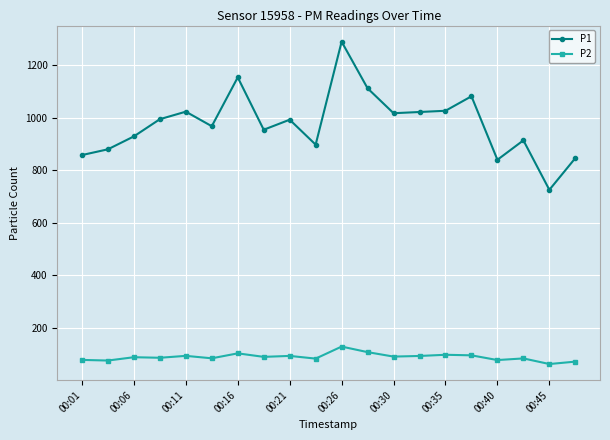

Count the number of categories in the chart.

20